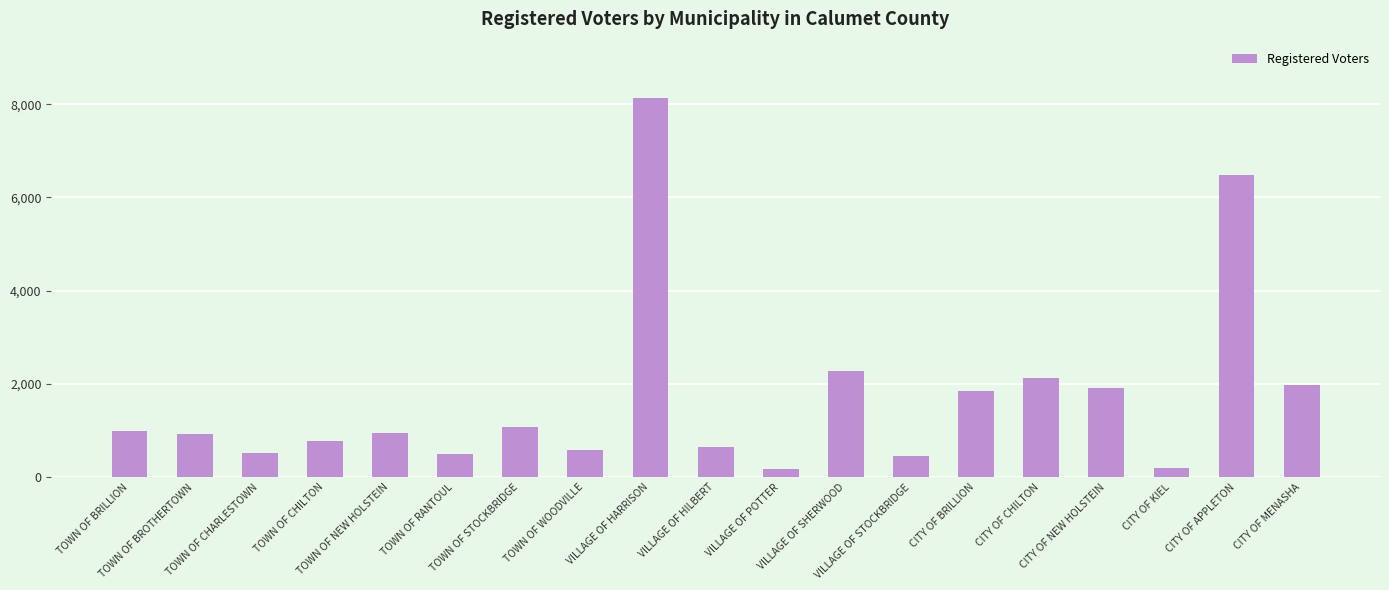

What is the maximum value shown in the chart?

8122